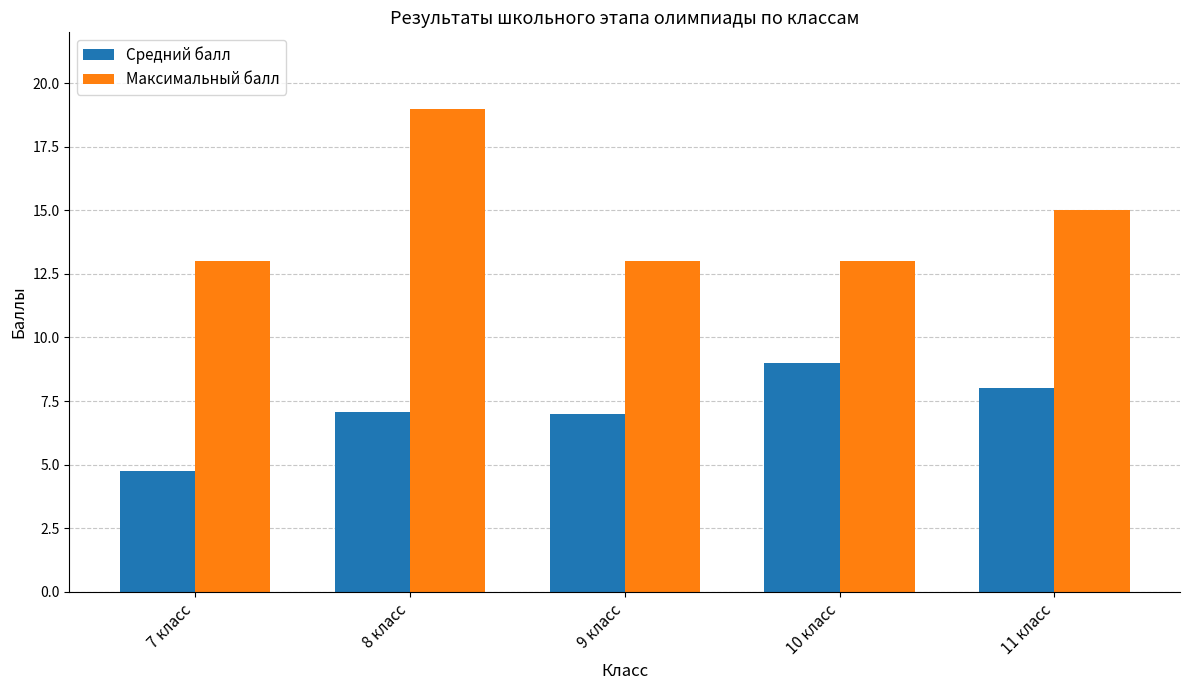

Count the number of categories in the chart.

5